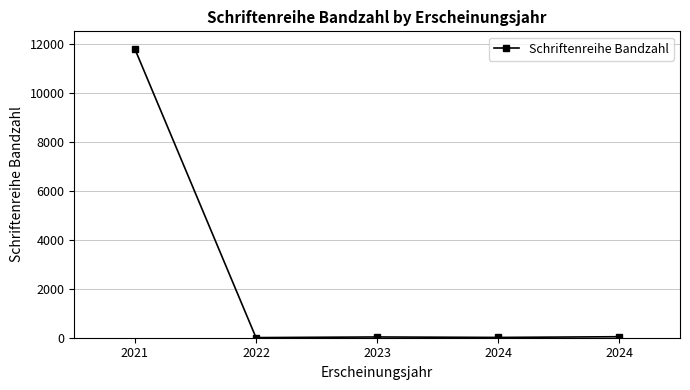

How many distinct data groups are displayed?

1